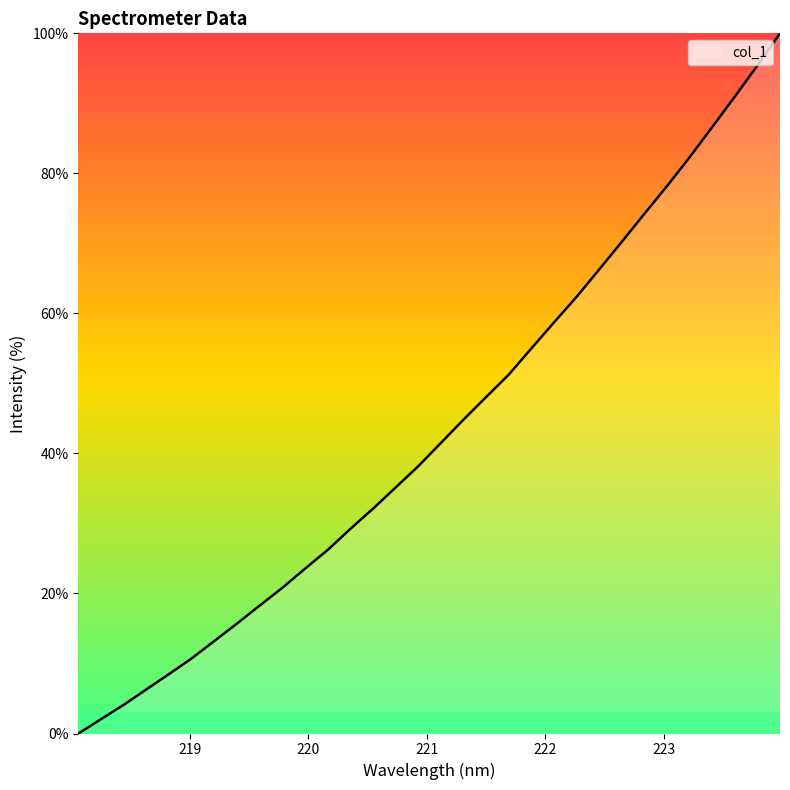

What is the maximum value shown in the chart?

100.0